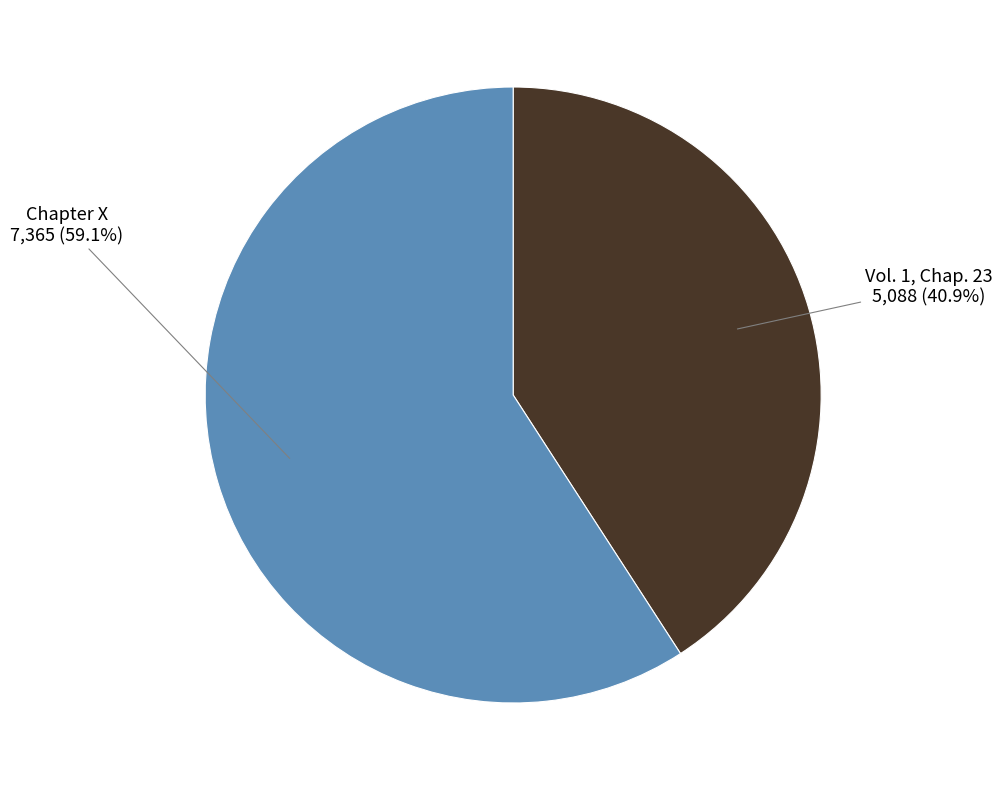

Count the number of slices in the pie.

2